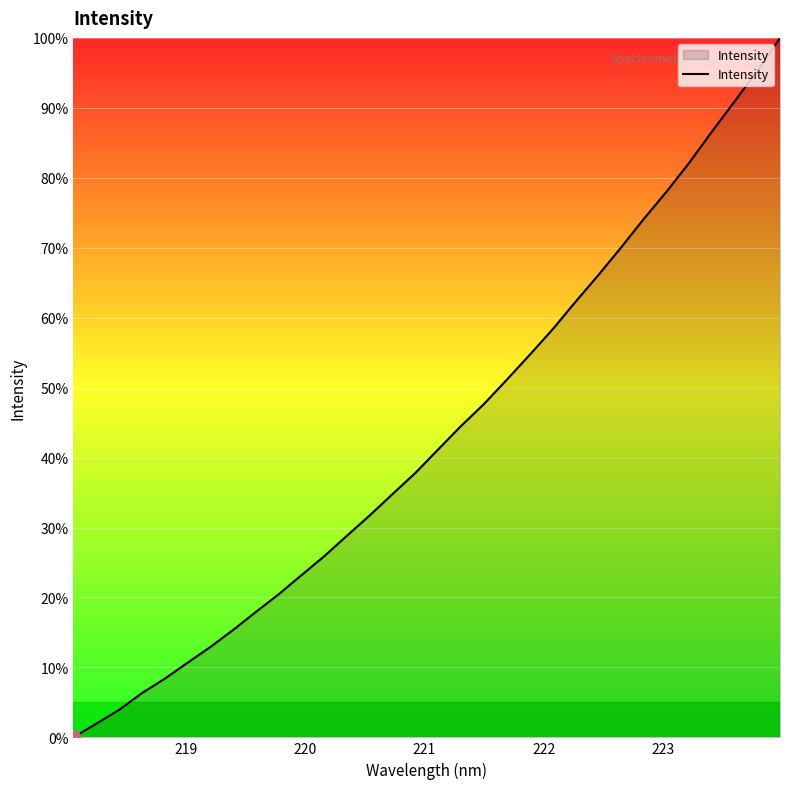

Reading right to left, list all the values displayed in this chart.

100.0	95.3	90.9	86.6	82.1	78.0	74.0	69.9	66.0	62.2	58.3	54.7	51.1	47.7	44.5	41.2	37.8	34.8	31.8	28.9	25.9	23.2	20.5	17.9	15.4	12.9	10.7	8.4	6.3	3.9	2.0	0.0